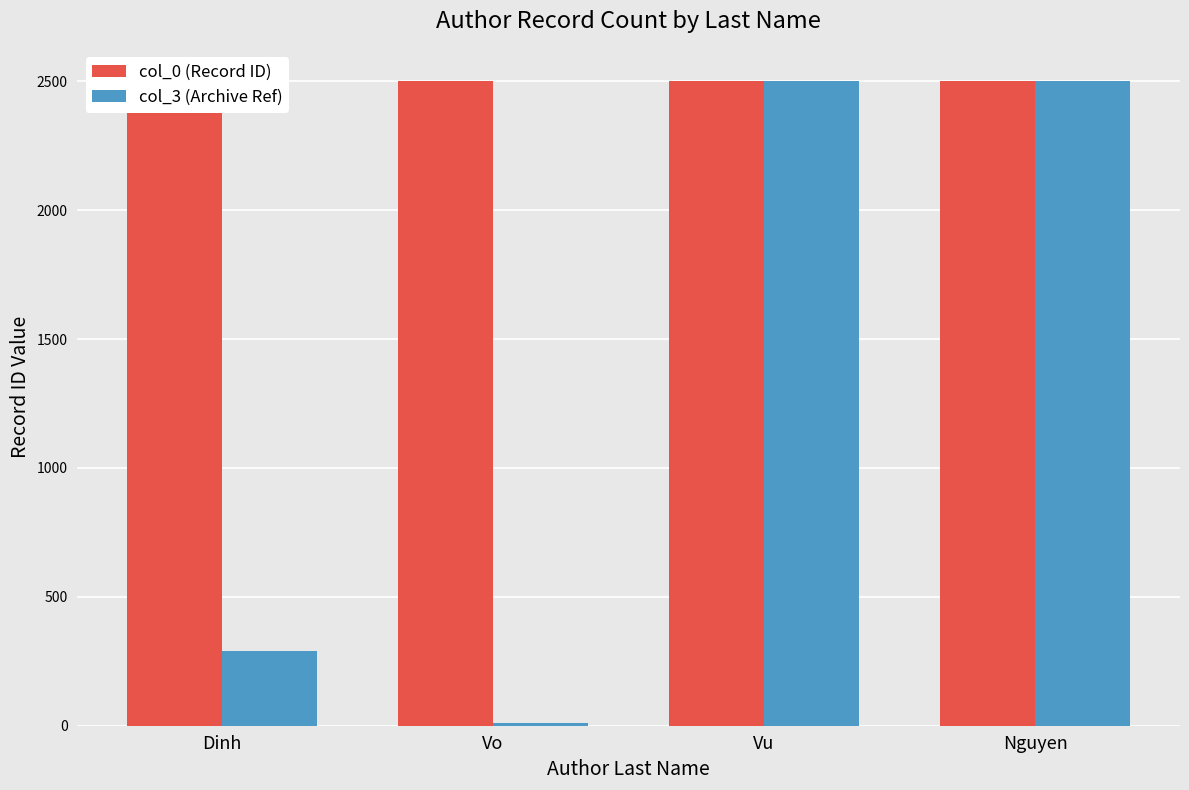

Rank the series at Dinh from lowest to highest value.

col_3 (Archive Ref), col_0 (Record ID)